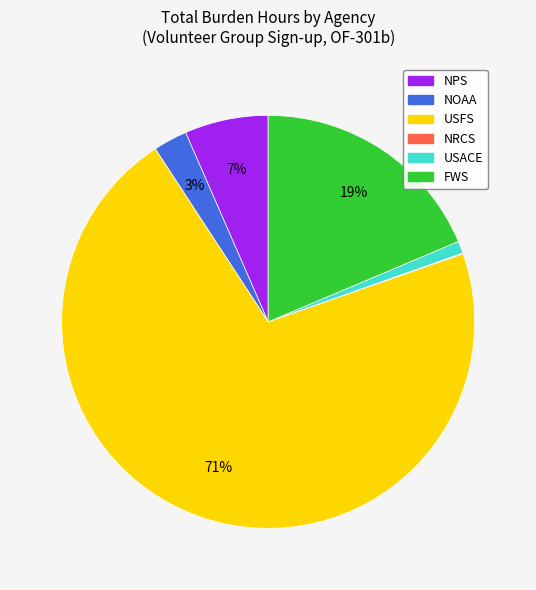

Combined, do NOAA and USFS account for over 50%?

Yes